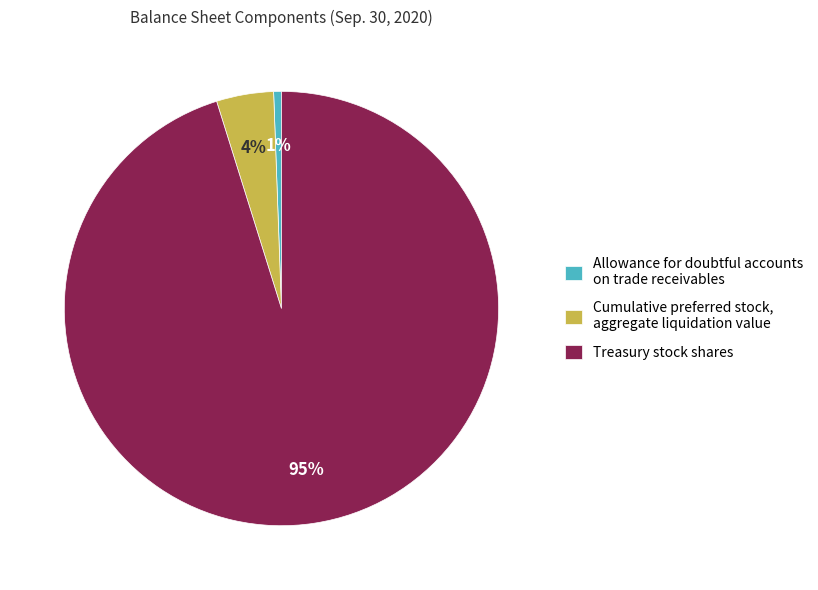

To the nearest percent, what is the average slice percentage?

33%